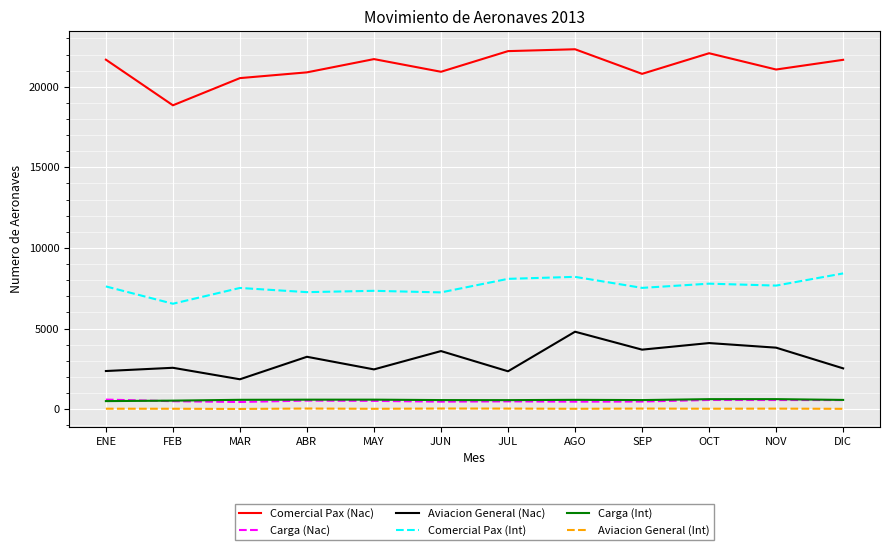

At how many categories does at least one series exceed 13414?

12